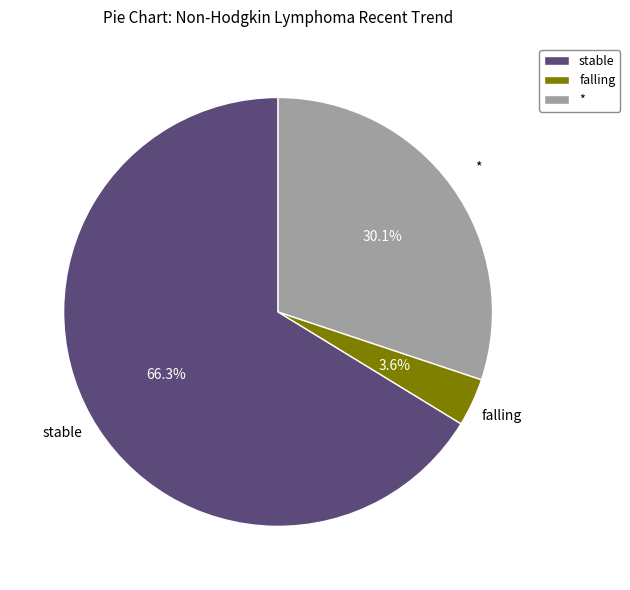

Is stable the majority of the pie?

Yes